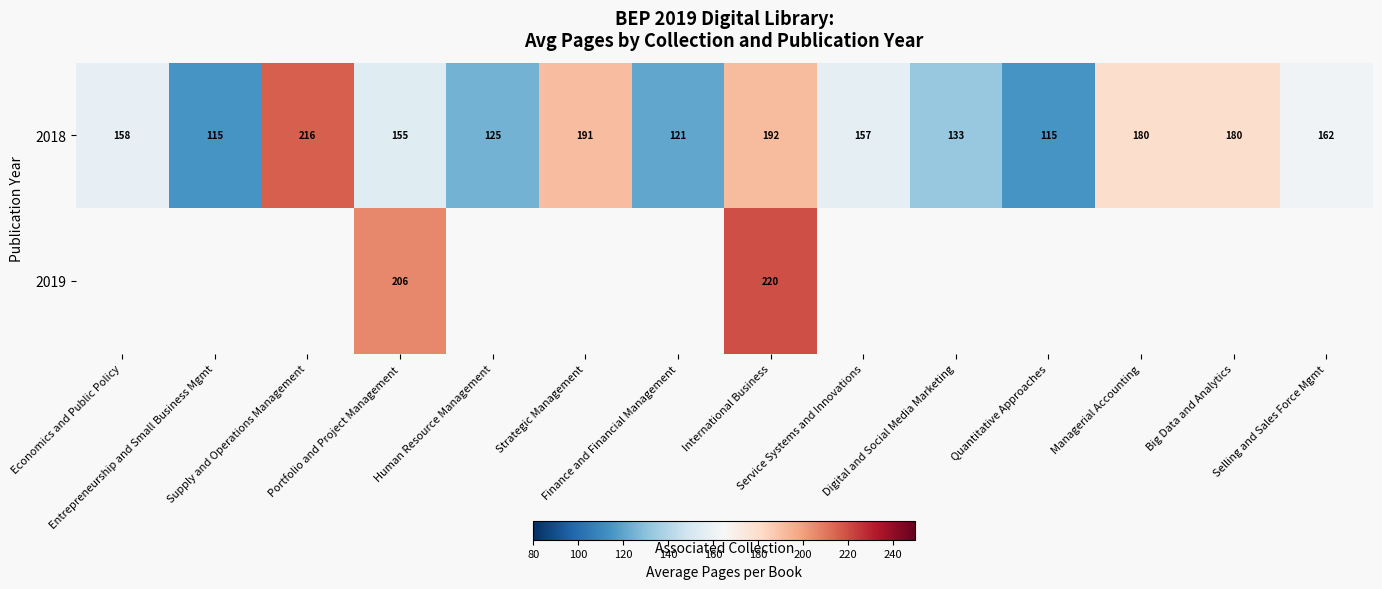

What is the difference between the maximum and second lowest values in the 2018 series?

101